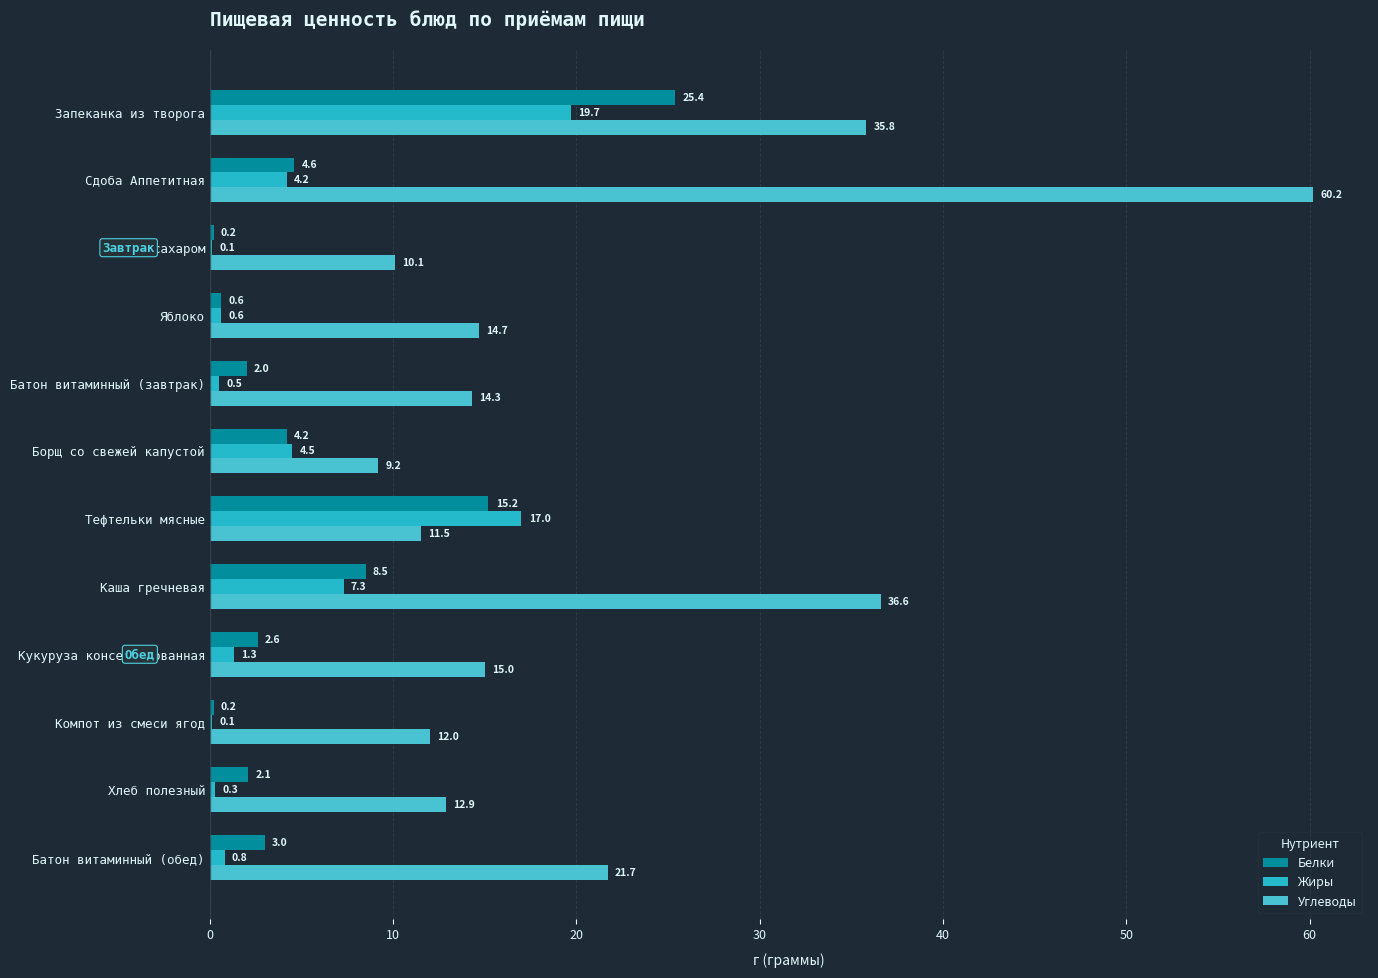

The Углеводы series shows 60.2 at Сдоба Аппетитная. True or false?

True